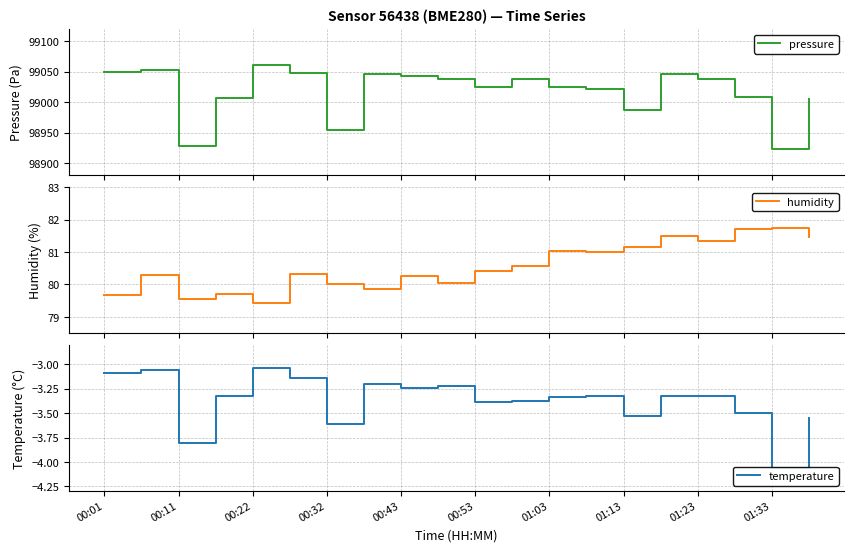

How many data points in pressure are less than 99037?

10